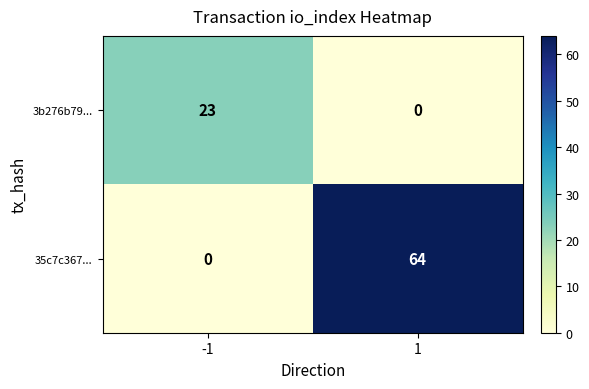

What is the highest value of the 3b276b79... series?

23